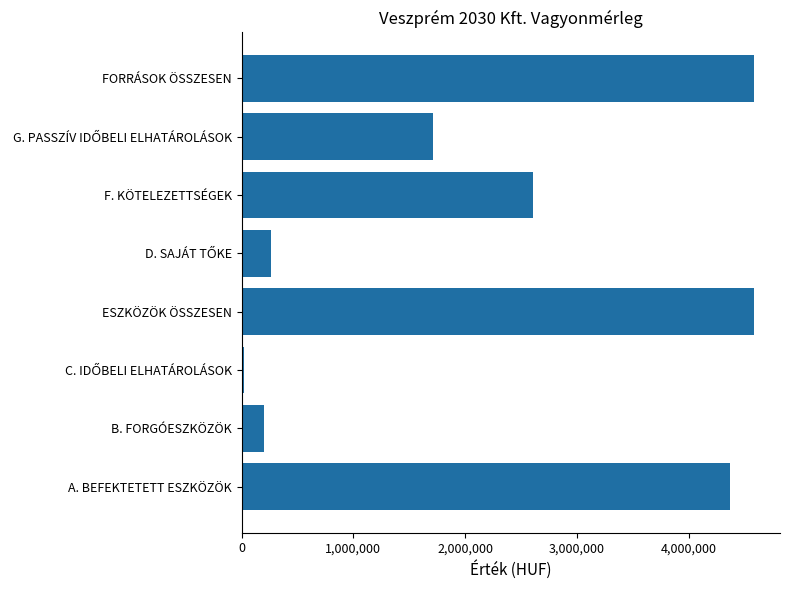

Where is the data nearest to the value 2303215?

F. KÖTELEZETTSÉGEK